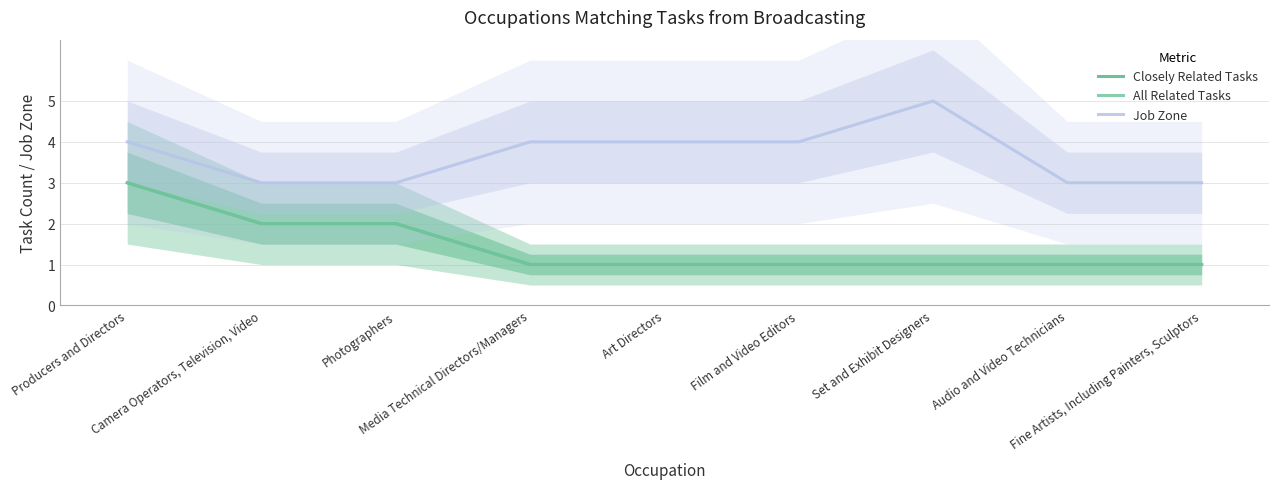

What is the difference between the maximum and minimum values in the All Related Tasks series?

2